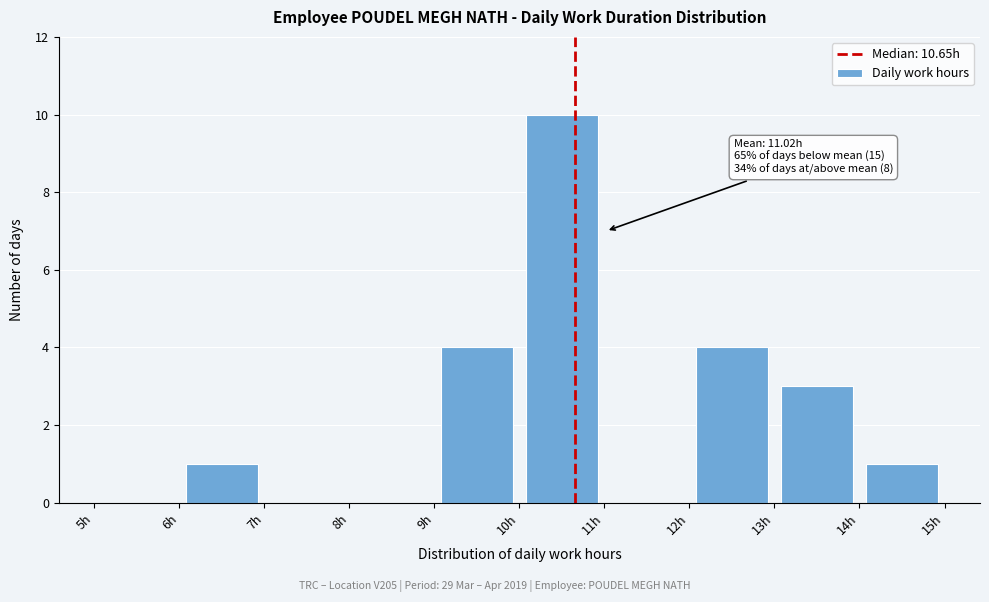

Which range on the x-axis has the tallest bar?

10 to 11